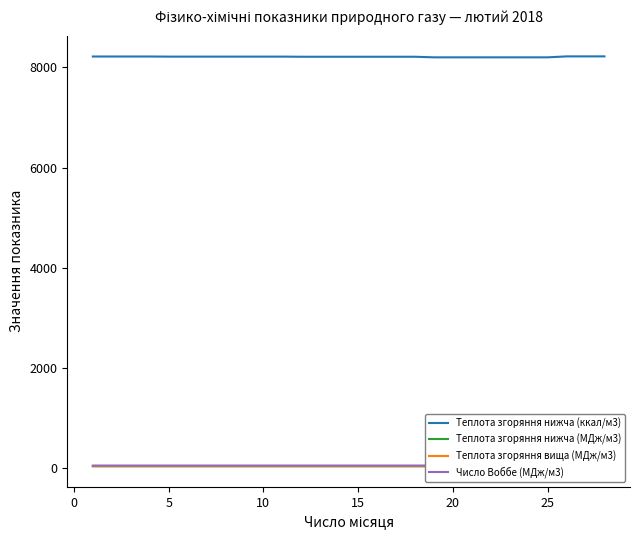

What is the highest value of the Теплота згоряння нижча (ккал/м3) series?

8218.7